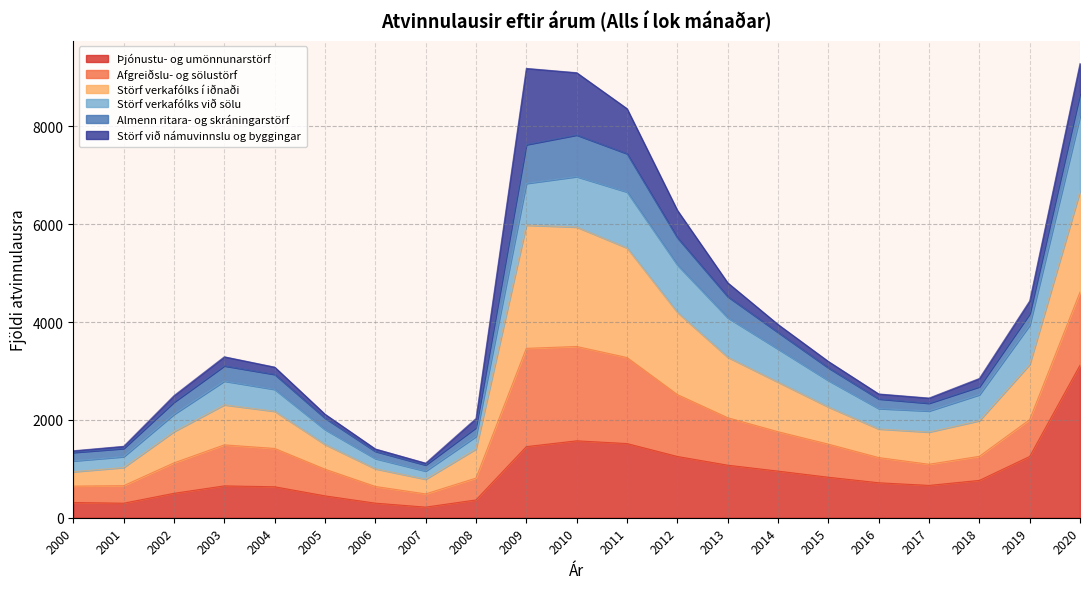

What is the maximum value for Þjónustu- og umönnunarstörf?

3117.2